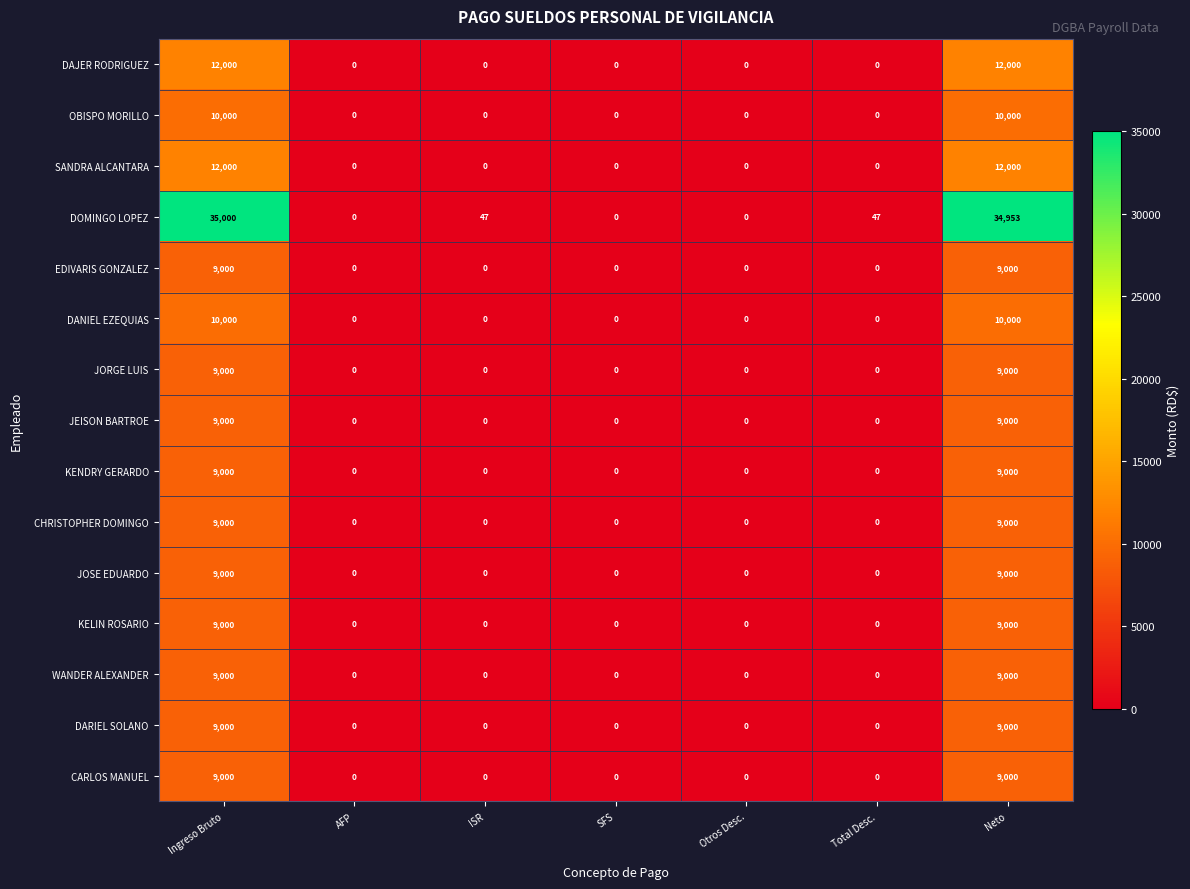

Which series has the widest spread of values?

DOMINGO LOPEZ